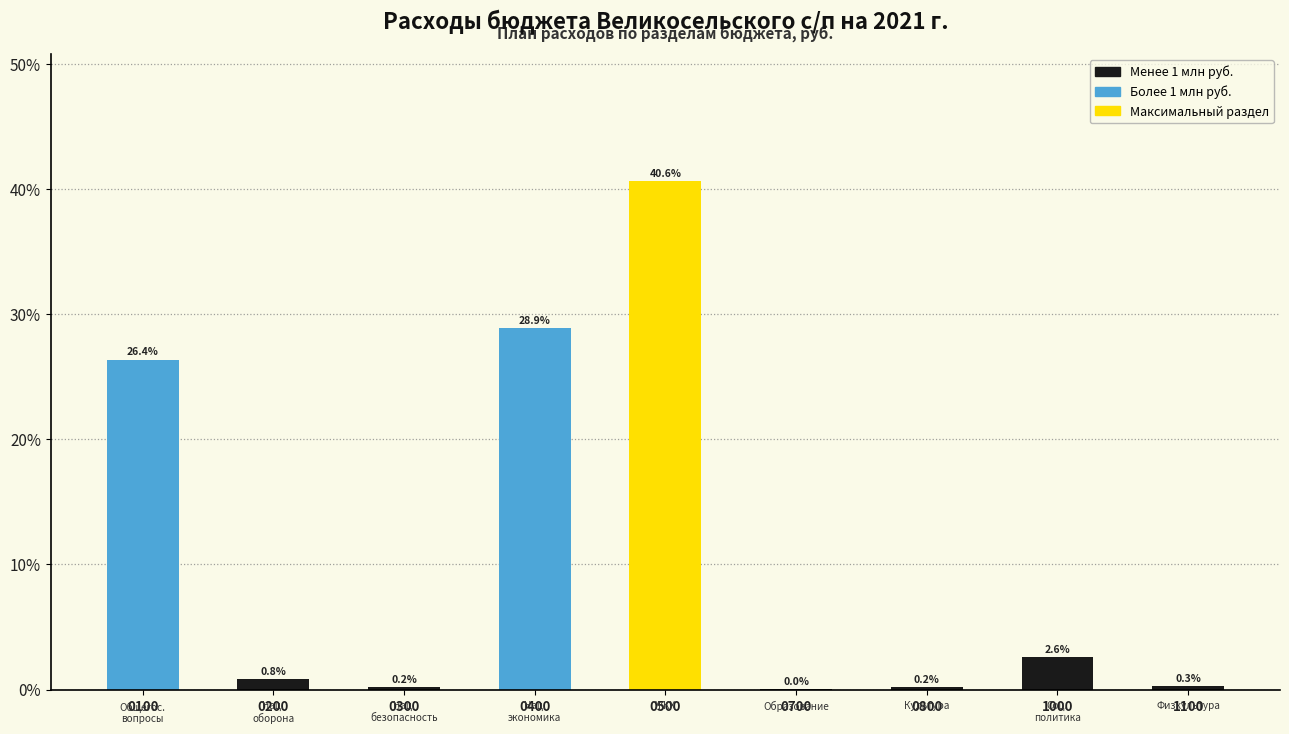

Are the bars horizontal?

No